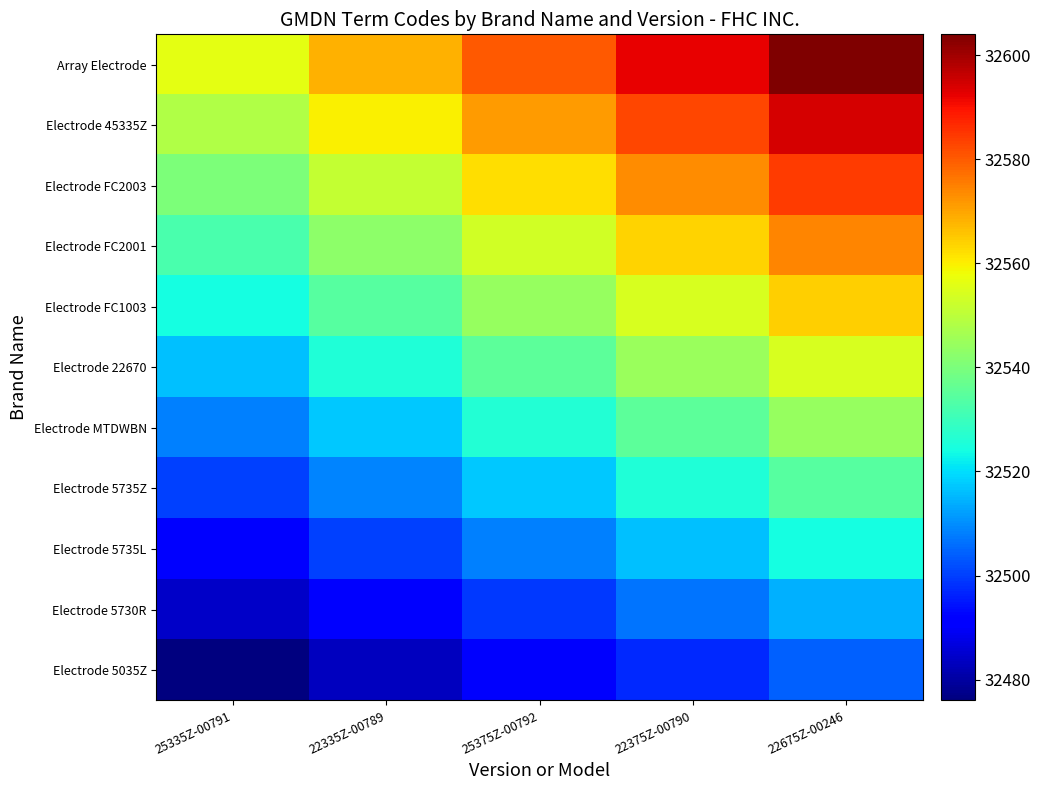

Which series has the widest spread of values?

Array Electrode